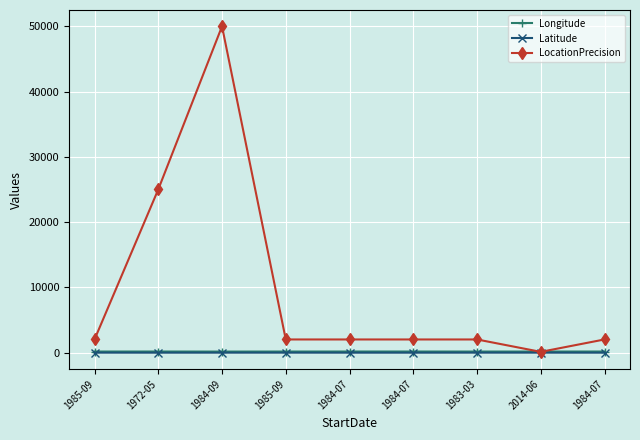

What are all the series names shown in the legend?

Longitude, Latitude, LocationPrecision